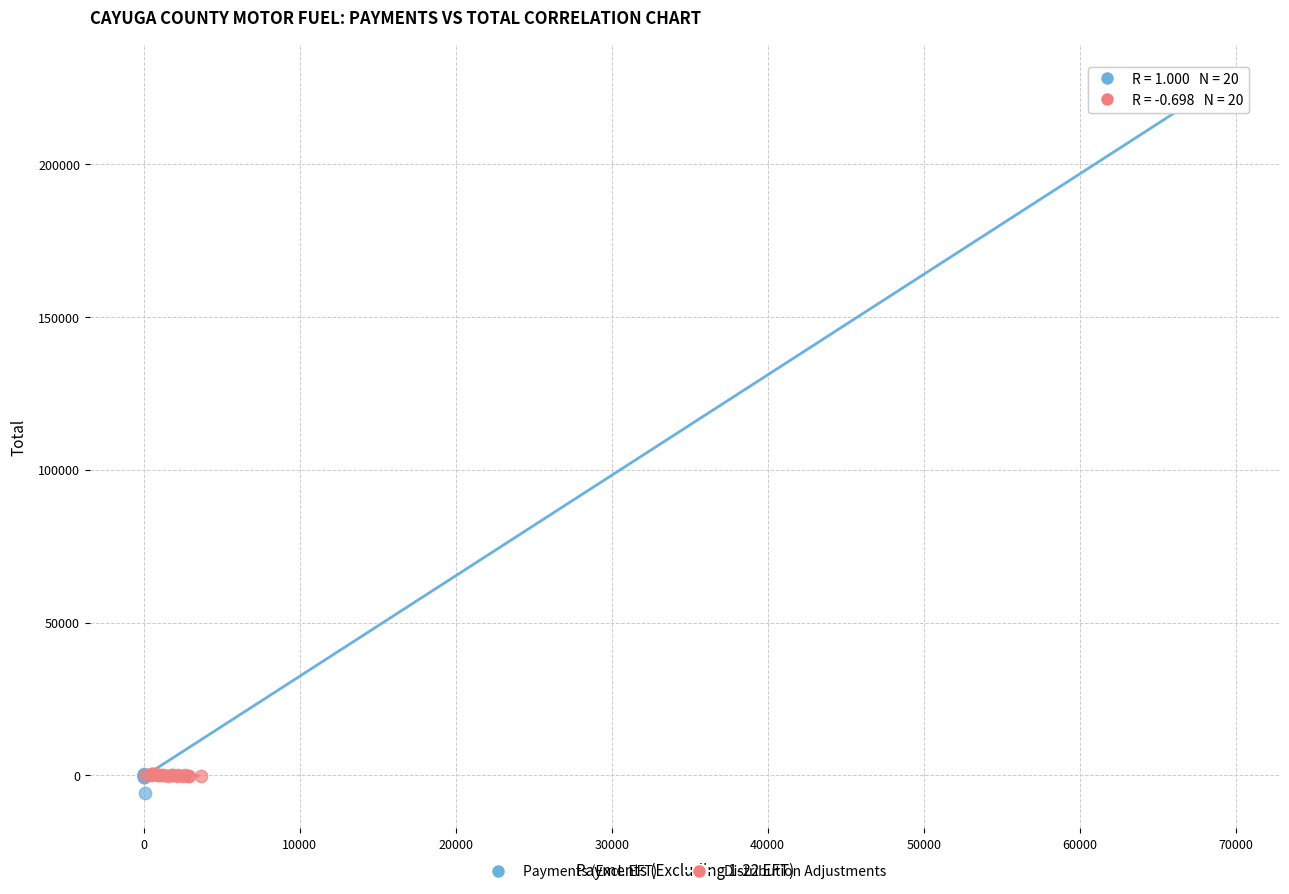

Which series has the largest Y range (max minus min)?

Payments (Excl. EFT)